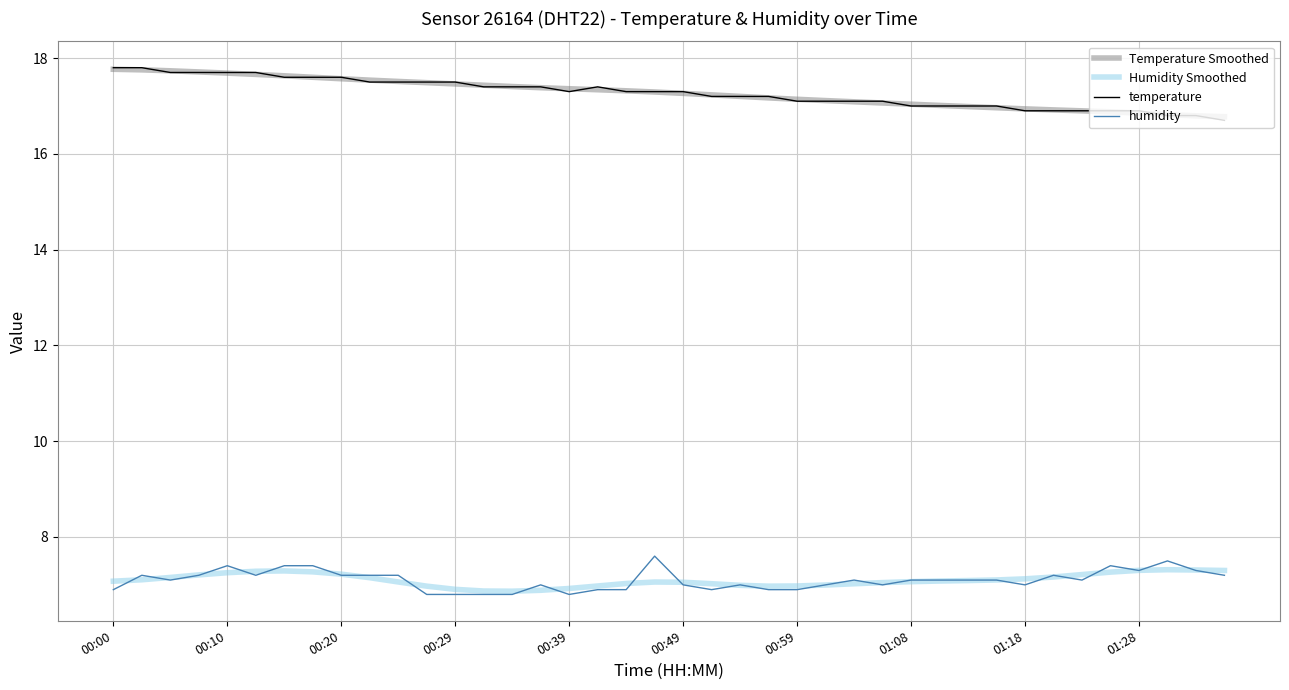

What is the maximum value shown in the chart?

17.8